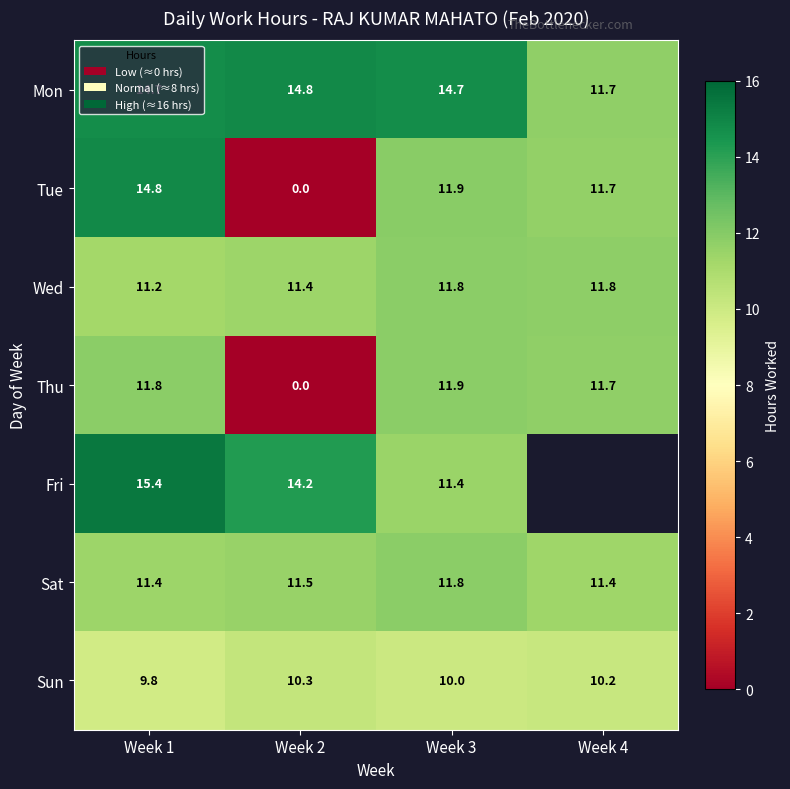

Is the value of Sun at Week 1 greater than the value of Mon at Week 2?

No